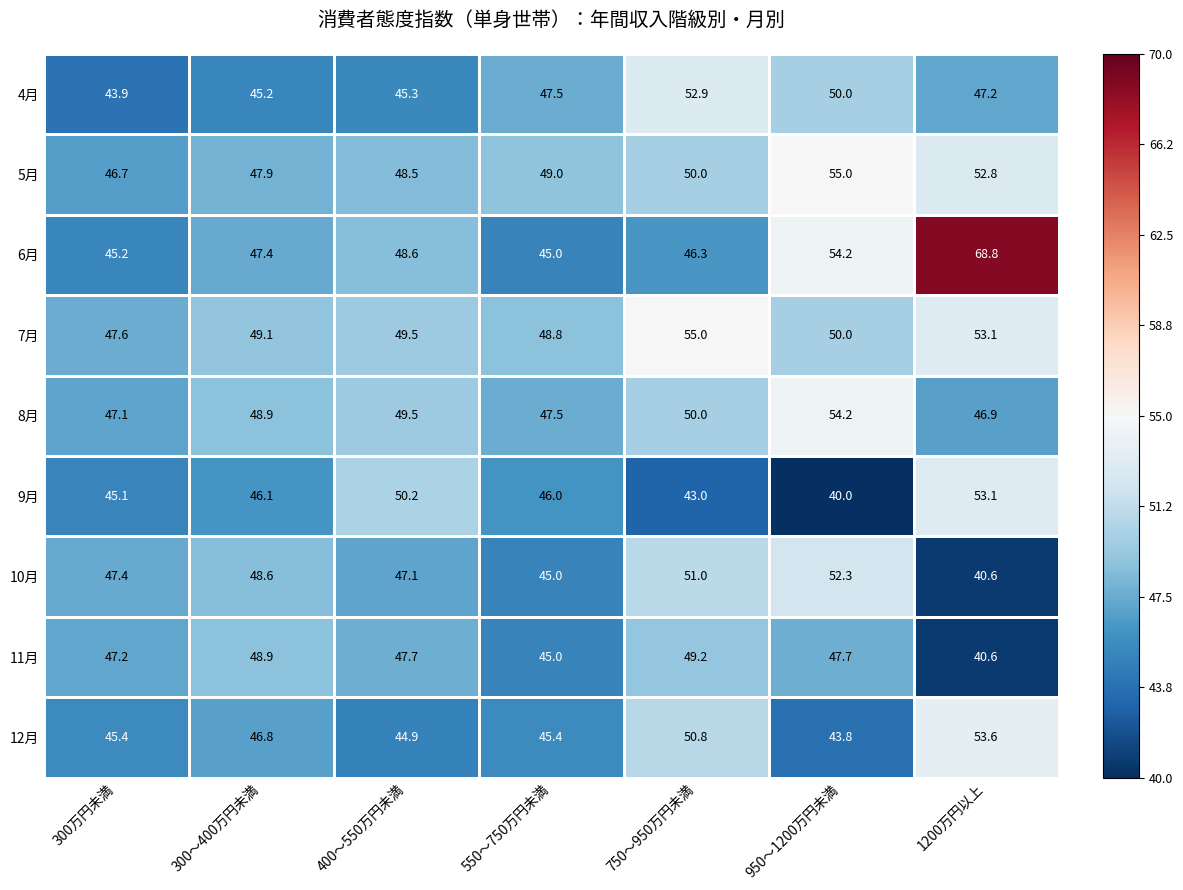

What is the difference between the second highest and minimum values in the 4月 series?

6.1